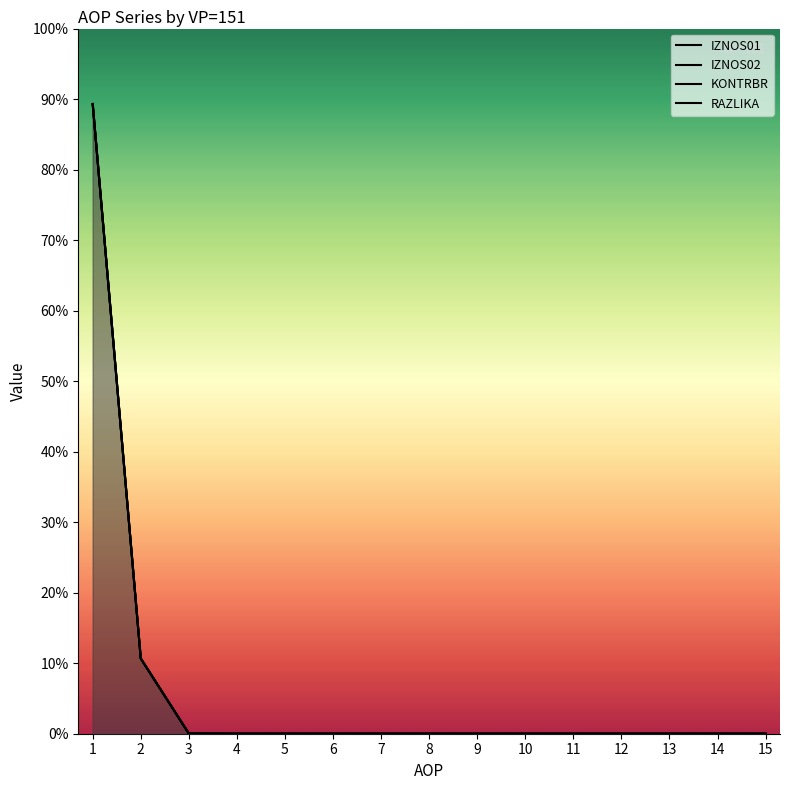

What is the value of the IZNOS02 point at the 2nd from the left?

10.7